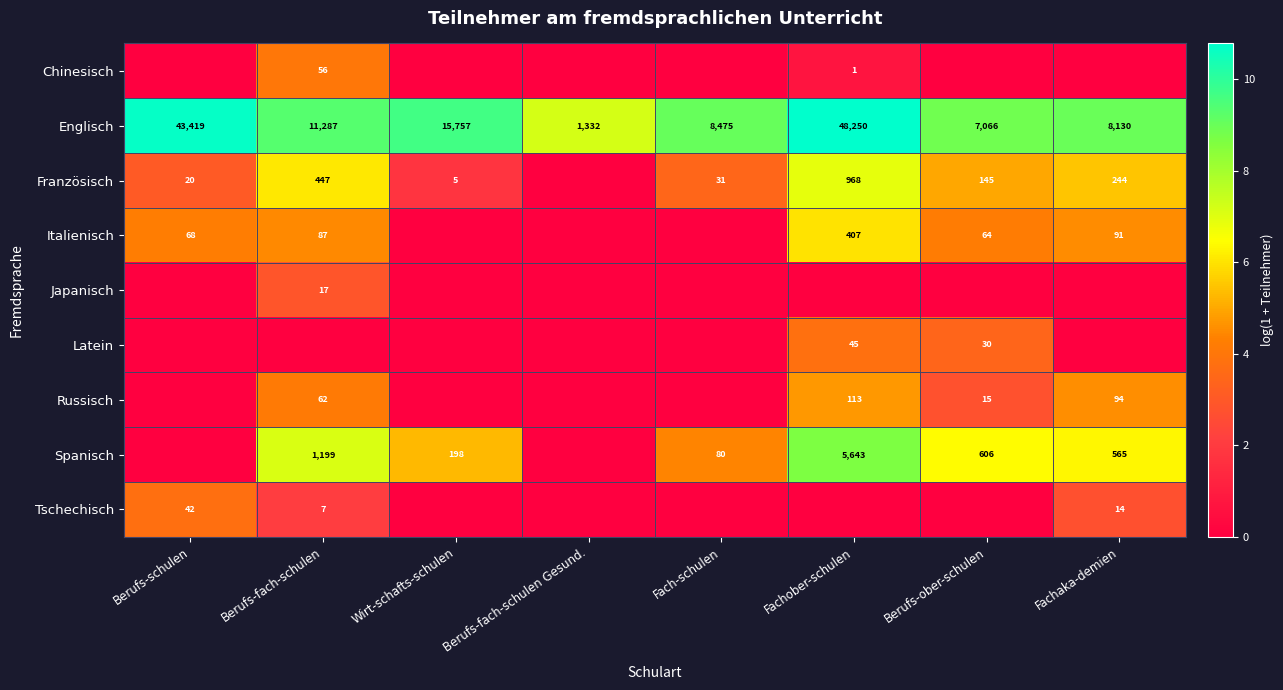

The Latein series shows 1.8 at Fachober-schulen. True or false?

False